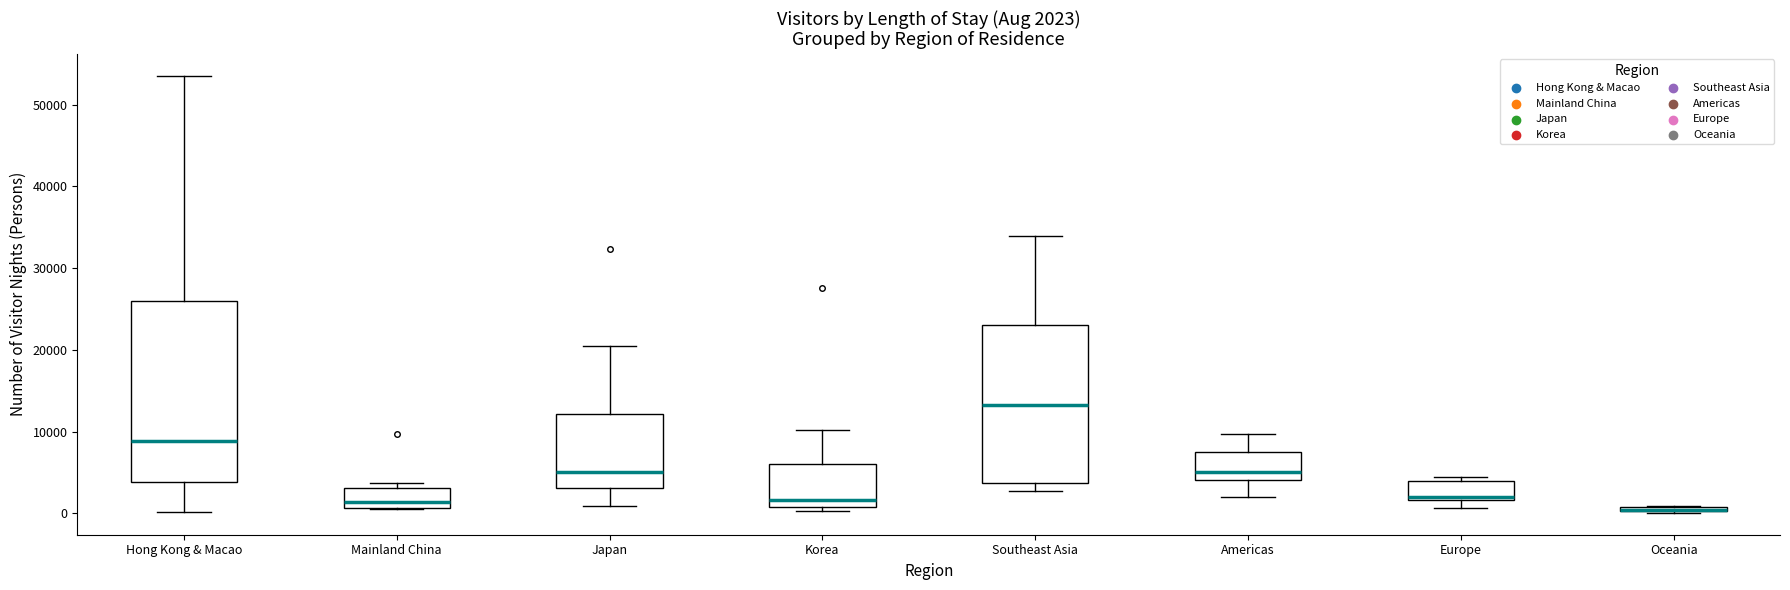

Which box is the tallest, from its lower edge to its upper edge?

Hong Kong & Macao